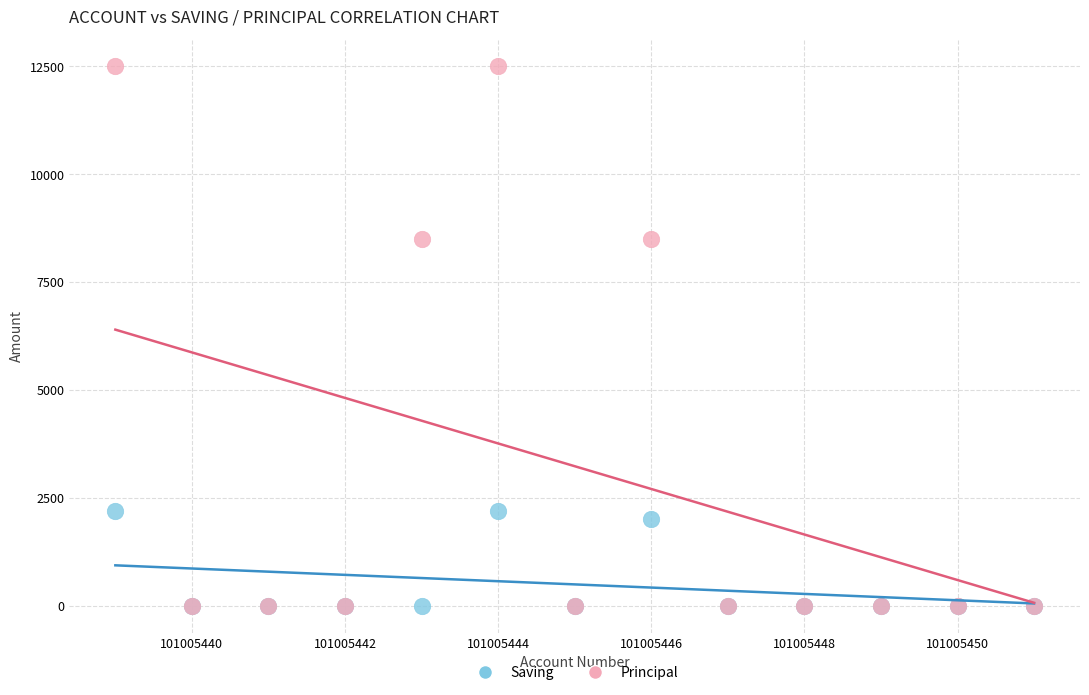

In the Saving series, what Y value is closest to 1100?

2000